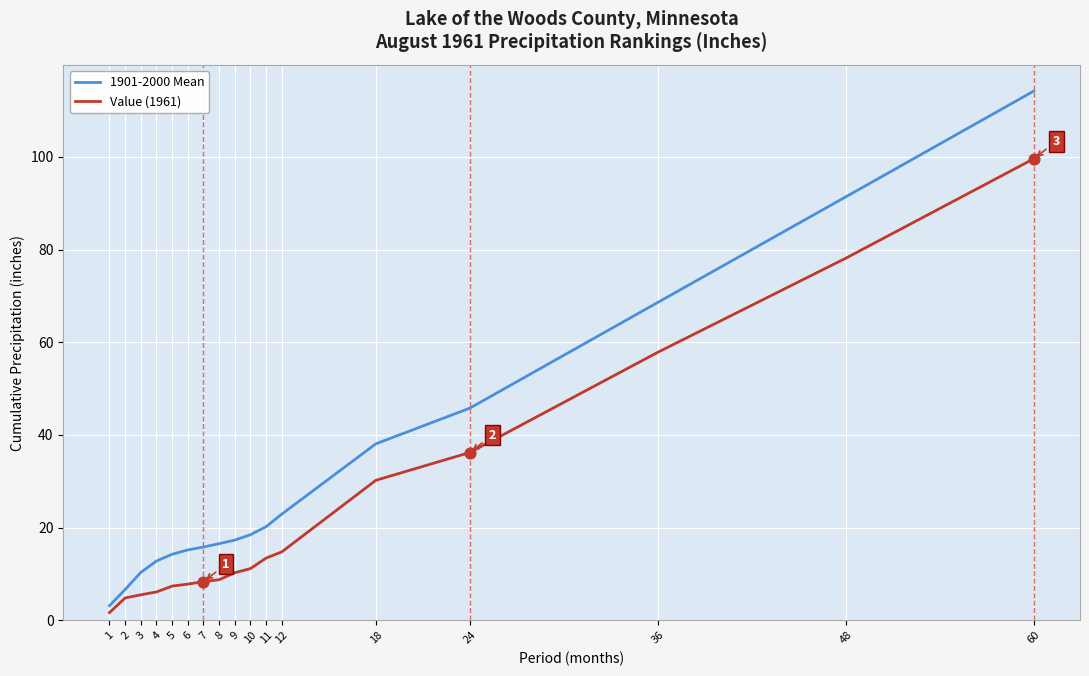

At which category is the sum across all series the highest?

60